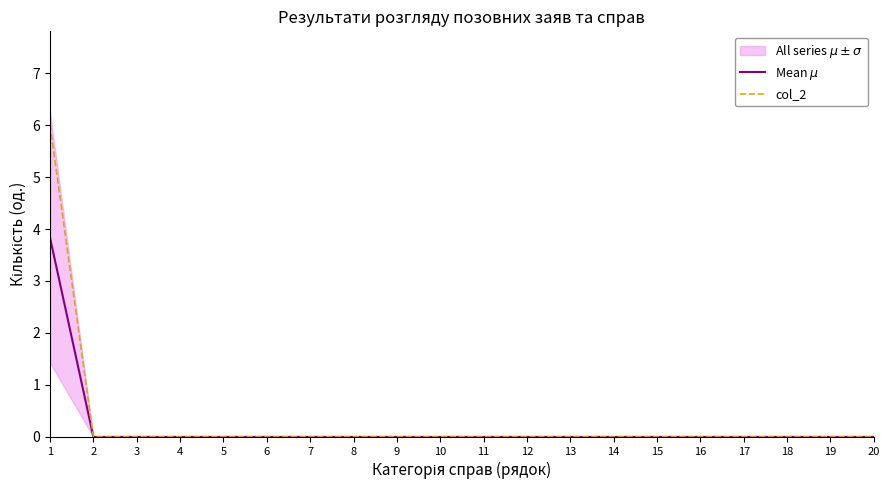

Reading right to left, list all the values displayed in this chart.

Mean $\mu$: 0.0	0.0	0.0	0.0	0.0	0.0	0.0	0.0	0.0	0.0	0.0	0.0	0.0	0.0	0.0	0.0	0.0	0.0	0.0	3.8
col_2: 0.0	0.0	0.0	0.0	0.0	0.0	0.0	0.0	0.0	0.0	0.0	0.0	0.0	0.0	0.0	0.0	0.0	0.0	0.0	6.0